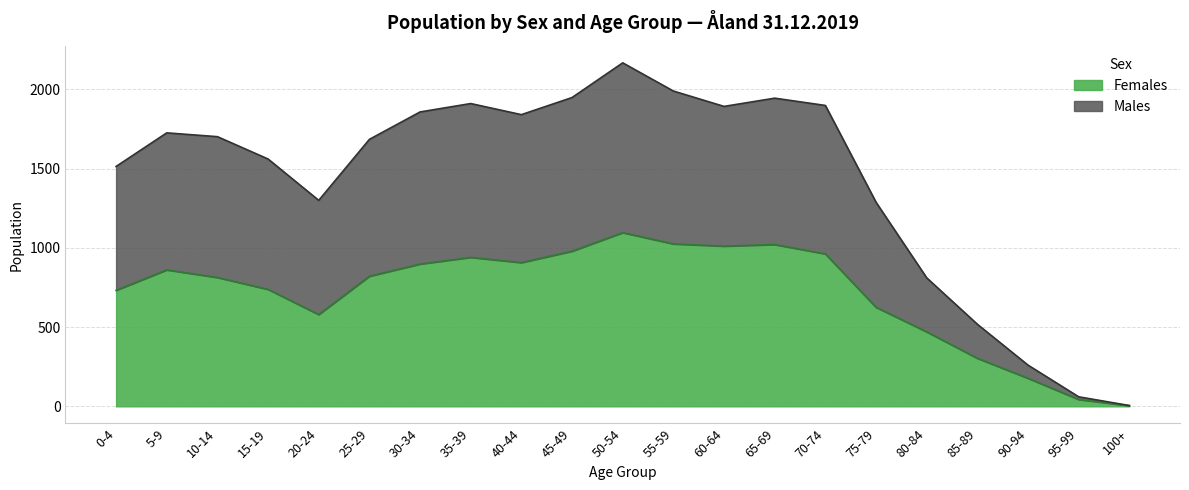

Which category has the highest value in the Males series?

50-54